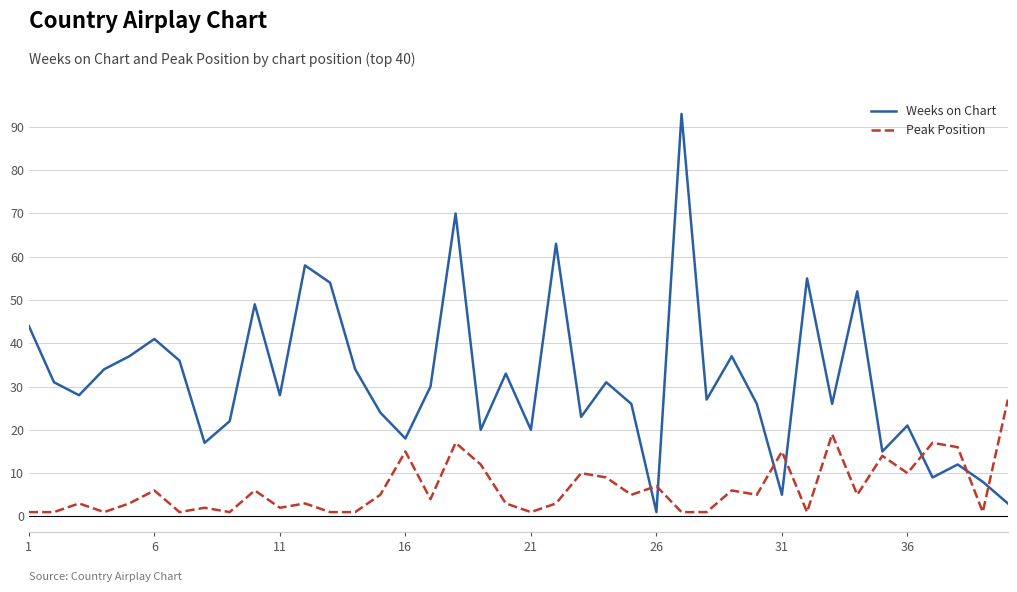

What is the average value of the Peak Position series?

7